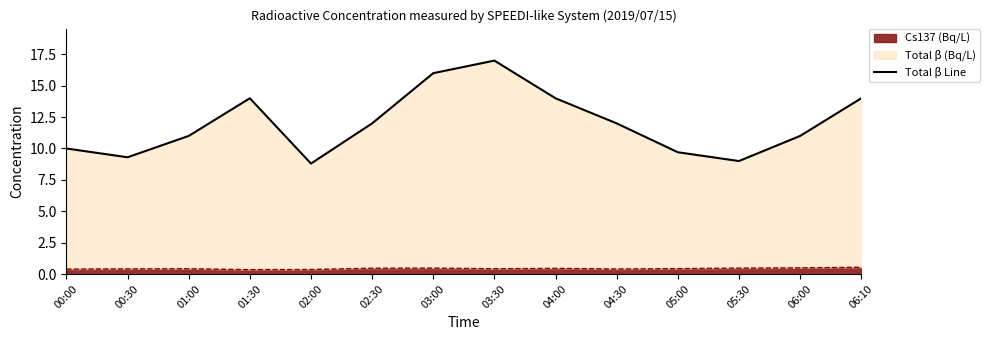

What is the difference between the values at 00:30 and 03:30?

7.7